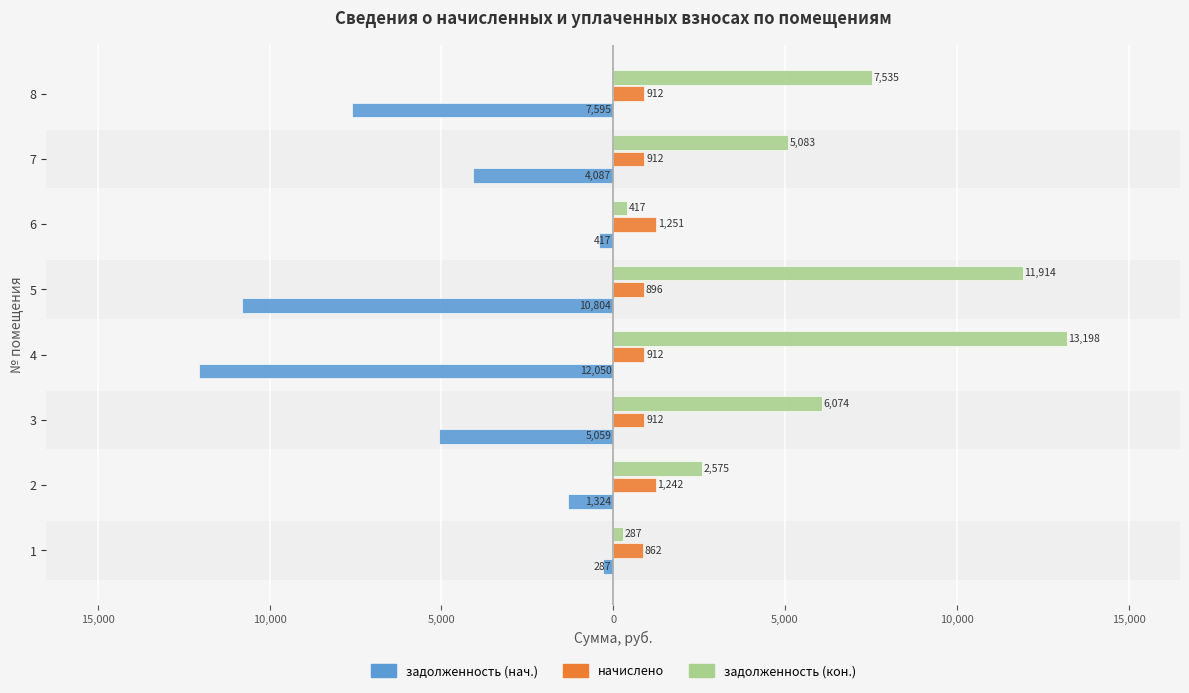

List the series in order of their overall mean, lowest first.

задолженность (нач.), начислено, задолженность (кон.)